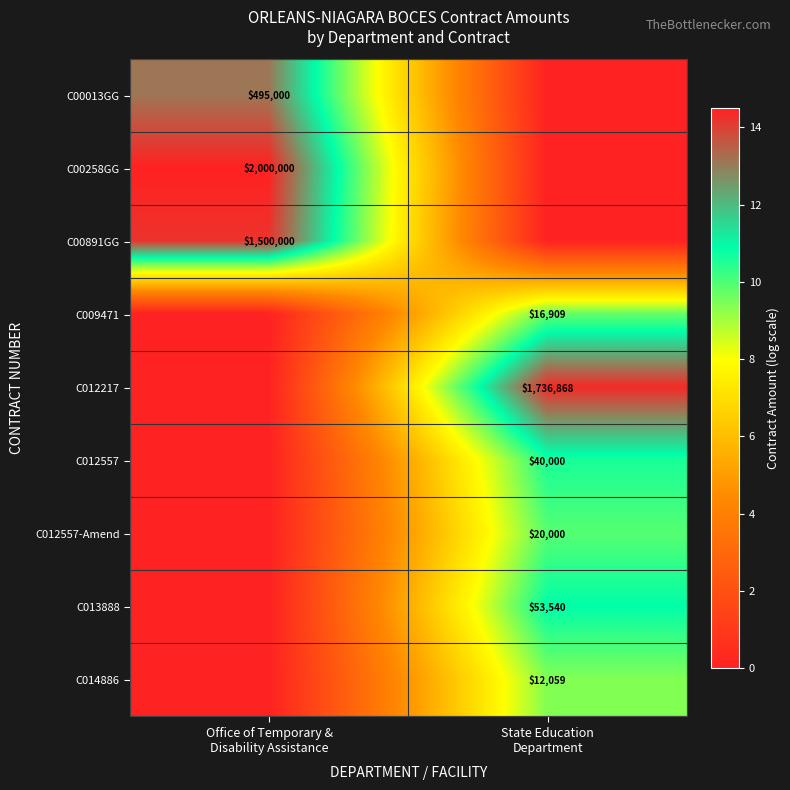

Which series has the largest total across all categories?

C00258GG